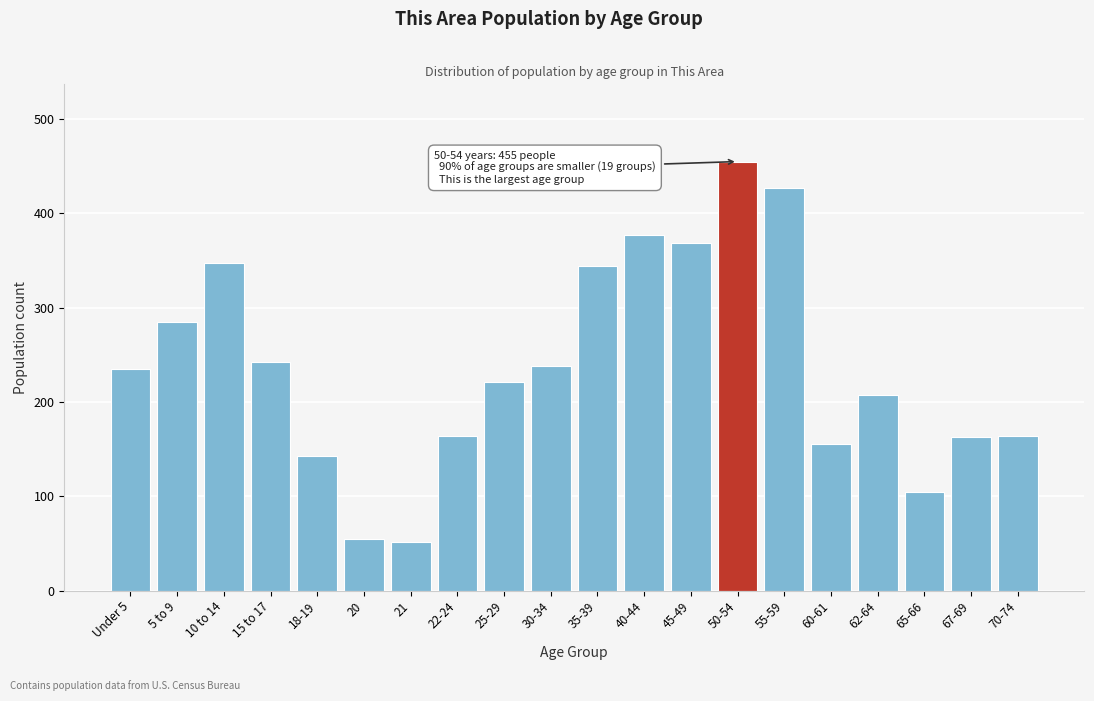

Between 5 to 9 and 67-69, which is larger?

5 to 9